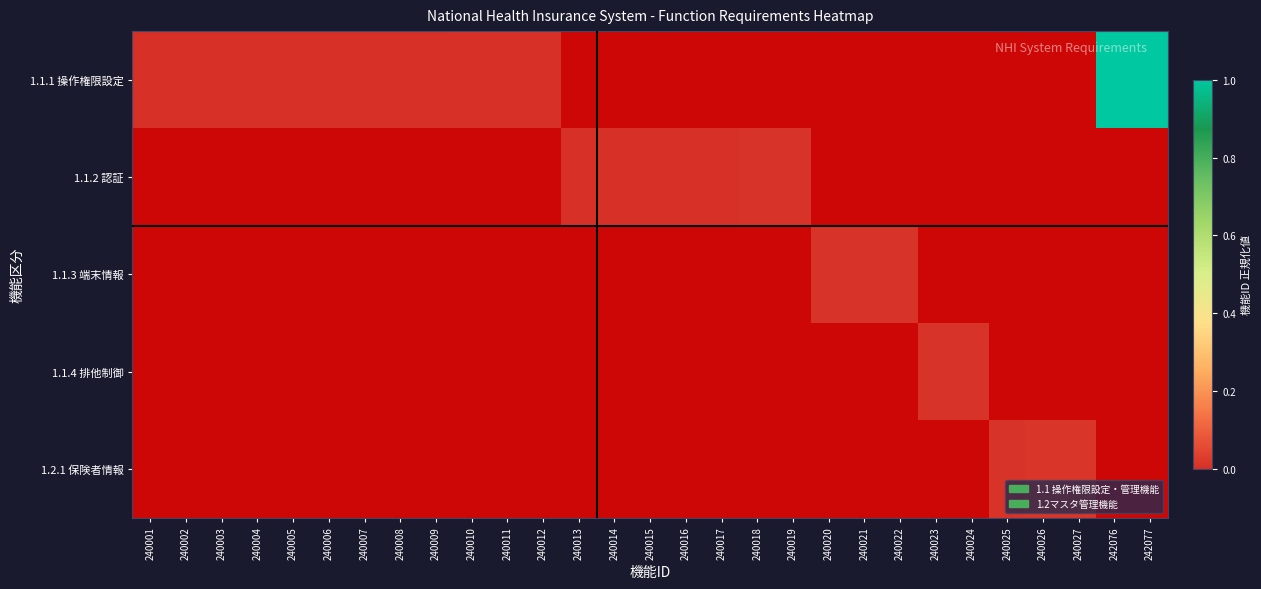

Rank the series at 240005 from lowest to highest value.

1.1.1 操作権限設定, 1.1.2 認証, 1.1.3 端末情報, 1.1.4 排他制御, 1.2.1 保険者情報